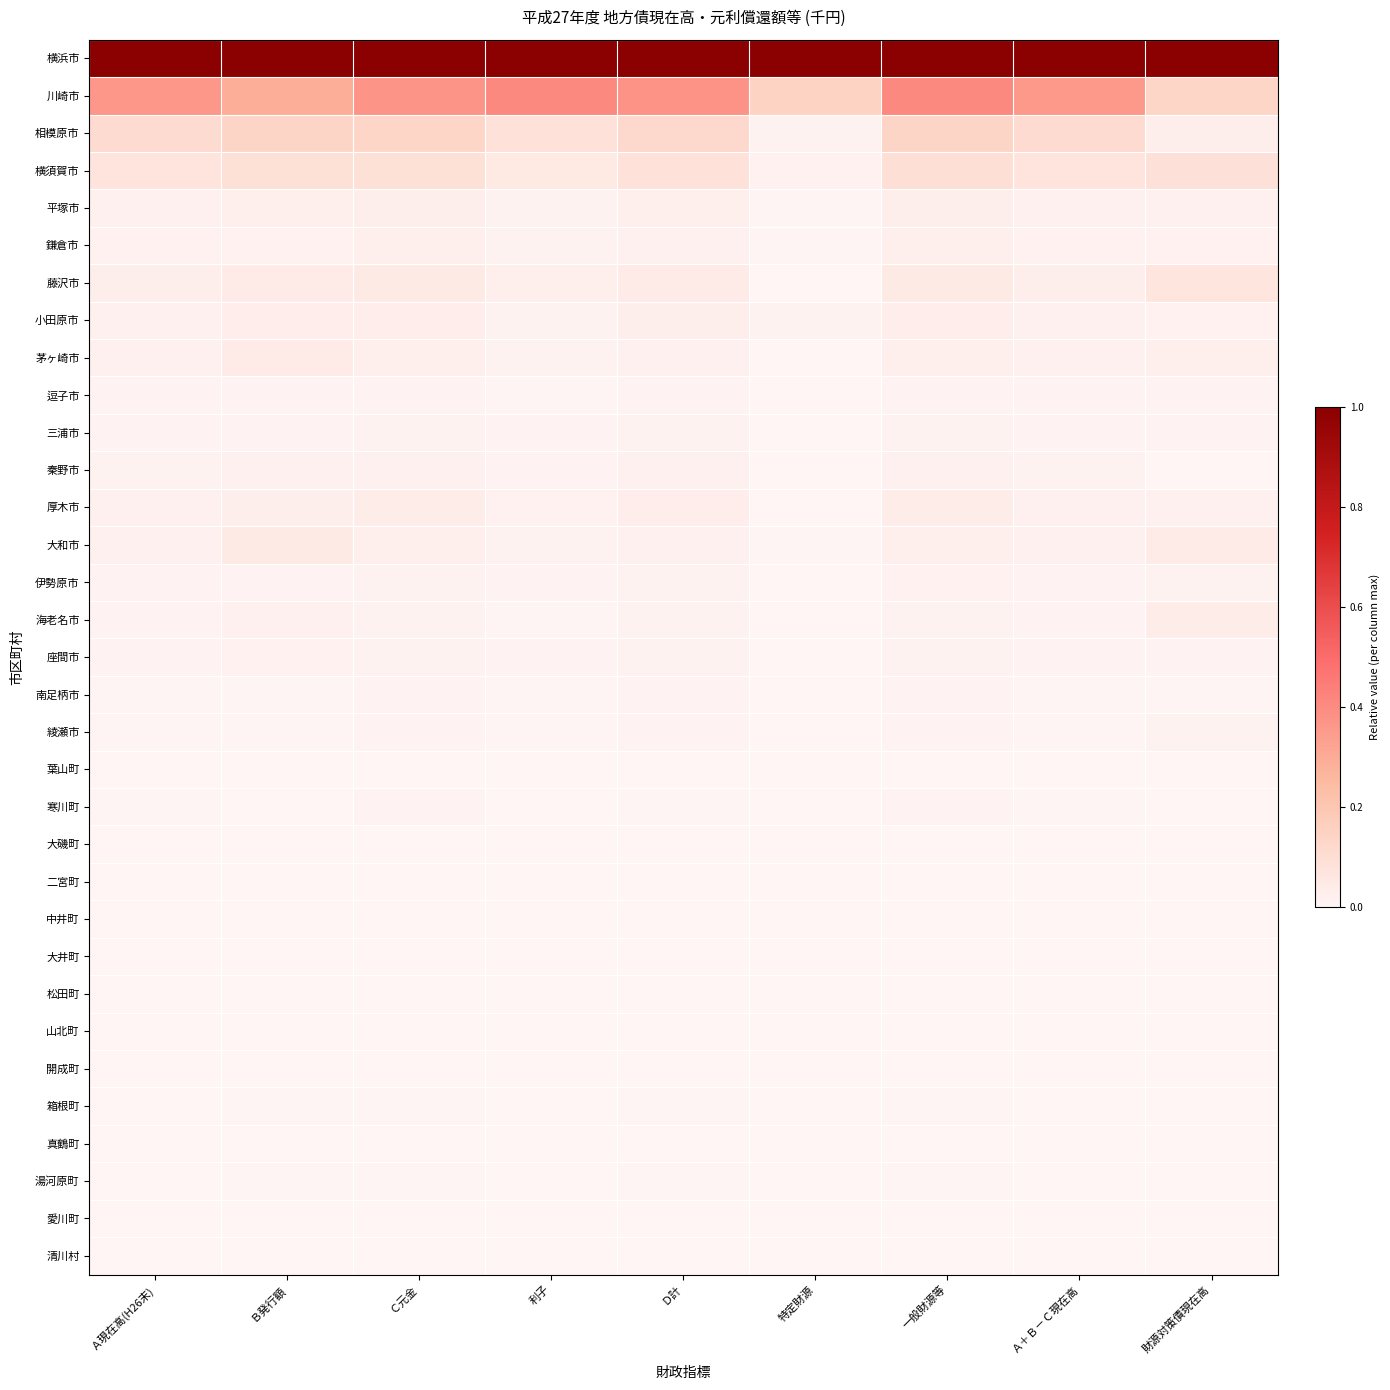

Reading left to right, extract all data points from this chart.

横浜市: Ａ現在高(H26末)=1.0	Ｂ発行額=1.0	Ｃ元金=1.0	利子=1.0	Ｄ計=1.0	特定財源=1.0	一般財源等=1.0	Ａ＋Ｂ－Ｃ現在高=1.0	財源対策債現在高=1.0
川崎市: Ａ現在高(H26末)=0.4	Ｂ発行額=0.3	Ｃ元金=0.4	利子=0.4	Ｄ計=0.4	特定財源=0.1	一般財源等=0.4	Ａ＋Ｂ－Ｃ現在高=0.4	財源対策債現在高=0.1
相模原市: Ａ現在高(H26末)=0.1	Ｂ発行額=0.1	Ｃ元金=0.1	利子=0.1	Ｄ計=0.1	特定財源=0.0	一般財源等=0.1	Ａ＋Ｂ－Ｃ現在高=0.1	財源対策債現在高=0.0
横須賀市: Ａ現在高(H26末)=0.1	Ｂ発行額=0.1	Ｃ元金=0.1	利子=0.1	Ｄ計=0.1	特定財源=0.0	一般財源等=0.1	Ａ＋Ｂ－Ｃ現在高=0.1	財源対策債現在高=0.1
平塚市: Ａ現在高(H26末)=0.0	Ｂ発行額=0.0	Ｃ元金=0.0	利子=0.0	Ｄ計=0.0	特定財源=0.0	一般財源等=0.0	Ａ＋Ｂ－Ｃ現在高=0.0	財源対策債現在高=0.0
鎌倉市: Ａ現在高(H26末)=0.0	Ｂ発行額=0.0	Ｃ元金=0.0	利子=0.0	Ｄ計=0.0	特定財源=0.0	一般財源等=0.0	Ａ＋Ｂ－Ｃ現在高=0.0	財源対策債現在高=0.0
藤沢市: Ａ現在高(H26末)=0.0	Ｂ発行額=0.0	Ｃ元金=0.0	利子=0.0	Ｄ計=0.0	特定財源=0.0	一般財源等=0.1	Ａ＋Ｂ－Ｃ現在高=0.0	財源対策債現在高=0.1
小田原市: Ａ現在高(H26末)=0.0	Ｂ発行額=0.0	Ｃ元金=0.0	利子=0.0	Ｄ計=0.0	特定財源=0.0	一般財源等=0.0	Ａ＋Ｂ－Ｃ現在高=0.0	財源対策債現在高=0.0
茅ヶ崎市: Ａ現在高(H26末)=0.0	Ｂ発行額=0.0	Ｃ元金=0.0	利子=0.0	Ｄ計=0.0	特定財源=0.0	一般財源等=0.0	Ａ＋Ｂ－Ｃ現在高=0.0	財源対策債現在高=0.0
逗子市: Ａ現在高(H26末)=0.0	Ｂ発行額=0.0	Ｃ元金=0.0	利子=0.0	Ｄ計=0.0	特定財源=0.0	一般財源等=0.0	Ａ＋Ｂ－Ｃ現在高=0.0	財源対策債現在高=0.0
三浦市: Ａ現在高(H26末)=0.0	Ｂ発行額=0.0	Ｃ元金=0.0	利子=0.0	Ｄ計=0.0	特定財源=0.0	一般財源等=0.0	Ａ＋Ｂ－Ｃ現在高=0.0	財源対策債現在高=0.0
秦野市: Ａ現在高(H26末)=0.0	Ｂ発行額=0.0	Ｃ元金=0.0	利子=0.0	Ｄ計=0.0	特定財源=0.0	一般財源等=0.0	Ａ＋Ｂ－Ｃ現在高=0.0	財源対策債現在高=0.0
厚木市: Ａ現在高(H26末)=0.0	Ｂ発行額=0.0	Ｃ元金=0.0	利子=0.0	Ｄ計=0.0	特定財源=0.0	一般財源等=0.0	Ａ＋Ｂ－Ｃ現在高=0.0	財源対策債現在高=0.0
大和市: Ａ現在高(H26末)=0.0	Ｂ発行額=0.0	Ｃ元金=0.0	利子=0.0	Ｄ計=0.0	特定財源=0.0	一般財源等=0.0	Ａ＋Ｂ－Ｃ現在高=0.0	財源対策債現在高=0.0
伊勢原市: Ａ現在高(H26末)=0.0	Ｂ発行額=0.0	Ｃ元金=0.0	利子=0.0	Ｄ計=0.0	特定財源=0.0	一般財源等=0.0	Ａ＋Ｂ－Ｃ現在高=0.0	財源対策債現在高=0.0
海老名市: Ａ現在高(H26末)=0.0	Ｂ発行額=0.0	Ｃ元金=0.0	利子=0.0	Ｄ計=0.0	特定財源=0.0	一般財源等=0.0	Ａ＋Ｂ－Ｃ現在高=0.0	財源対策債現在高=0.0
座間市: Ａ現在高(H26末)=0.0	Ｂ発行額=0.0	Ｃ元金=0.0	利子=0.0	Ｄ計=0.0	特定財源=0.0	一般財源等=0.0	Ａ＋Ｂ－Ｃ現在高=0.0	財源対策債現在高=0.0
南足柄市: Ａ現在高(H26末)=0.0	Ｂ発行額=0.0	Ｃ元金=0.0	利子=0.0	Ｄ計=0.0	特定財源=0.0	一般財源等=0.0	Ａ＋Ｂ－Ｃ現在高=0.0	財源対策債現在高=0.0
綾瀬市: Ａ現在高(H26末)=0.0	Ｂ発行額=0.0	Ｃ元金=0.0	利子=0.0	Ｄ計=0.0	特定財源=0.0	一般財源等=0.0	Ａ＋Ｂ－Ｃ現在高=0.0	財源対策債現在高=0.0
葉山町: Ａ現在高(H26末)=0.0	Ｂ発行額=0.0	Ｃ元金=0.0	利子=0.0	Ｄ計=0.0	特定財源=0.0	一般財源等=0.0	Ａ＋Ｂ－Ｃ現在高=0.0	財源対策債現在高=0.0
寒川町: Ａ現在高(H26末)=0.0	Ｂ発行額=0.0	Ｃ元金=0.0	利子=0.0	Ｄ計=0.0	特定財源=0.0	一般財源等=0.0	Ａ＋Ｂ－Ｃ現在高=0.0	財源対策債現在高=0.0
大磯町: Ａ現在高(H26末)=0.0	Ｂ発行額=0.0	Ｃ元金=0.0	利子=0.0	Ｄ計=0.0	特定財源=0.0	一般財源等=0.0	Ａ＋Ｂ－Ｃ現在高=0.0	財源対策債現在高=0.0
二宮町: Ａ現在高(H26末)=0.0	Ｂ発行額=0.0	Ｃ元金=0.0	利子=0.0	Ｄ計=0.0	特定財源=0.0	一般財源等=0.0	Ａ＋Ｂ－Ｃ現在高=0.0	財源対策債現在高=0.0
中井町: Ａ現在高(H26末)=0.0	Ｂ発行額=0.0	Ｃ元金=0.0	利子=0.0	Ｄ計=0.0	特定財源=0.0	一般財源等=0.0	Ａ＋Ｂ－Ｃ現在高=0.0	財源対策債現在高=0.0
大井町: Ａ現在高(H26末)=0.0	Ｂ発行額=0.0	Ｃ元金=0.0	利子=0.0	Ｄ計=0.0	特定財源=0.0	一般財源等=0.0	Ａ＋Ｂ－Ｃ現在高=0.0	財源対策債現在高=0.0
松田町: Ａ現在高(H26末)=0.0	Ｂ発行額=0.0	Ｃ元金=0.0	利子=0.0	Ｄ計=0.0	特定財源=0.0	一般財源等=0.0	Ａ＋Ｂ－Ｃ現在高=0.0	財源対策債現在高=0.0
山北町: Ａ現在高(H26末)=0.0	Ｂ発行額=0.0	Ｃ元金=0.0	利子=0.0	Ｄ計=0.0	特定財源=0.0	一般財源等=0.0	Ａ＋Ｂ－Ｃ現在高=0.0	財源対策債現在高=0.0
開成町: Ａ現在高(H26末)=0.0	Ｂ発行額=0.0	Ｃ元金=0.0	利子=0.0	Ｄ計=0.0	特定財源=0.0	一般財源等=0.0	Ａ＋Ｂ－Ｃ現在高=0.0	財源対策債現在高=0.0
箱根町: Ａ現在高(H26末)=0.0	Ｂ発行額=0.0	Ｃ元金=0.0	利子=0.0	Ｄ計=0.0	特定財源=0.0	一般財源等=0.0	Ａ＋Ｂ－Ｃ現在高=0.0	財源対策債現在高=0.0
真鶴町: Ａ現在高(H26末)=0.0	Ｂ発行額=0.0	Ｃ元金=0.0	利子=0.0	Ｄ計=0.0	特定財源=0.0	一般財源等=0.0	Ａ＋Ｂ－Ｃ現在高=0.0	財源対策債現在高=0.0
湯河原町: Ａ現在高(H26末)=0.0	Ｂ発行額=0.0	Ｃ元金=0.0	利子=0.0	Ｄ計=0.0	特定財源=0.0	一般財源等=0.0	Ａ＋Ｂ－Ｃ現在高=0.0	財源対策債現在高=0.0
愛川町: Ａ現在高(H26末)=0.0	Ｂ発行額=0.0	Ｃ元金=0.0	利子=0.0	Ｄ計=0.0	特定財源=0.0	一般財源等=0.0	Ａ＋Ｂ－Ｃ現在高=0.0	財源対策債現在高=0.0
清川村: Ａ現在高(H26末)=0.0	Ｂ発行額=0.0	Ｃ元金=0.0	利子=0.0	Ｄ計=0.0	特定財源=0.0	一般財源等=0.0	Ａ＋Ｂ－Ｃ現在高=0.0	財源対策債現在高=0.0